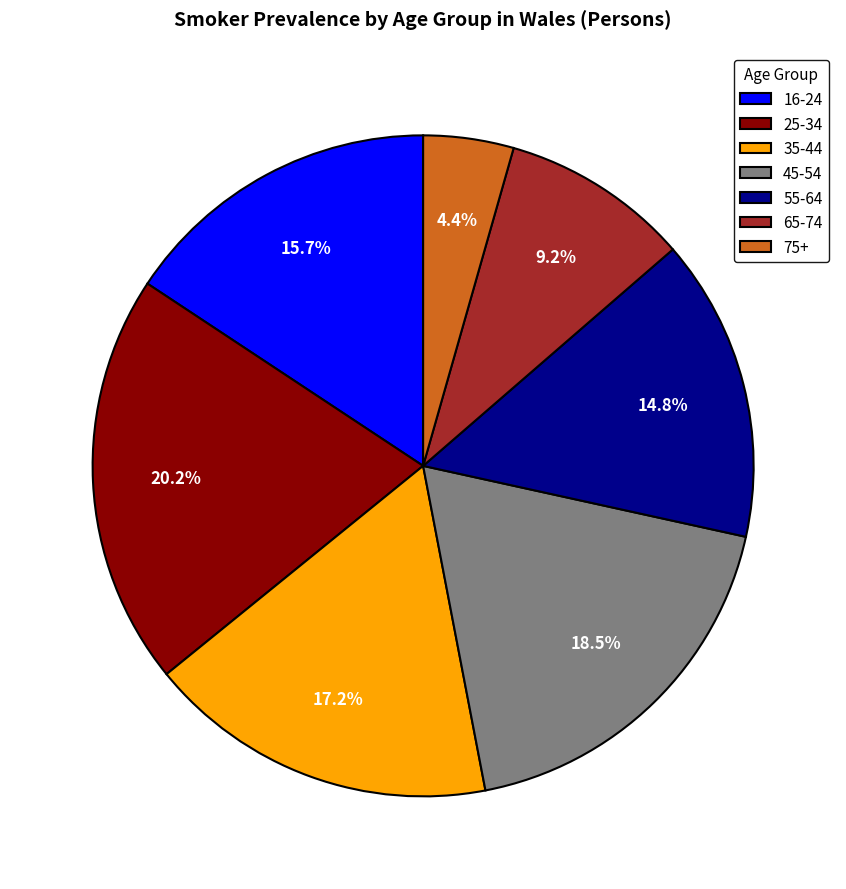

Is there any slice that represents more than half of the pie?

No